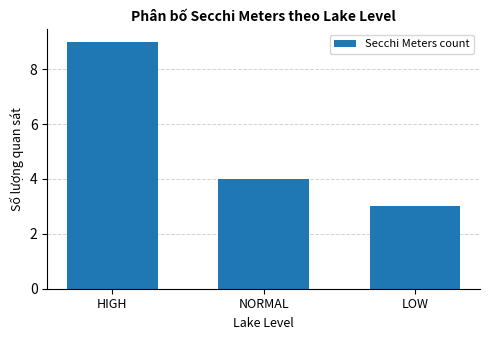

How many distinct data groups are displayed?

1